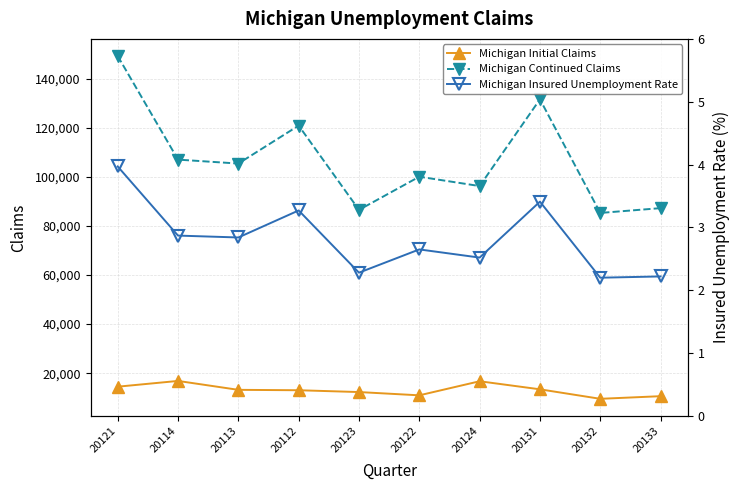

What value does the Michigan Initial Claims series have at 20114?

16855